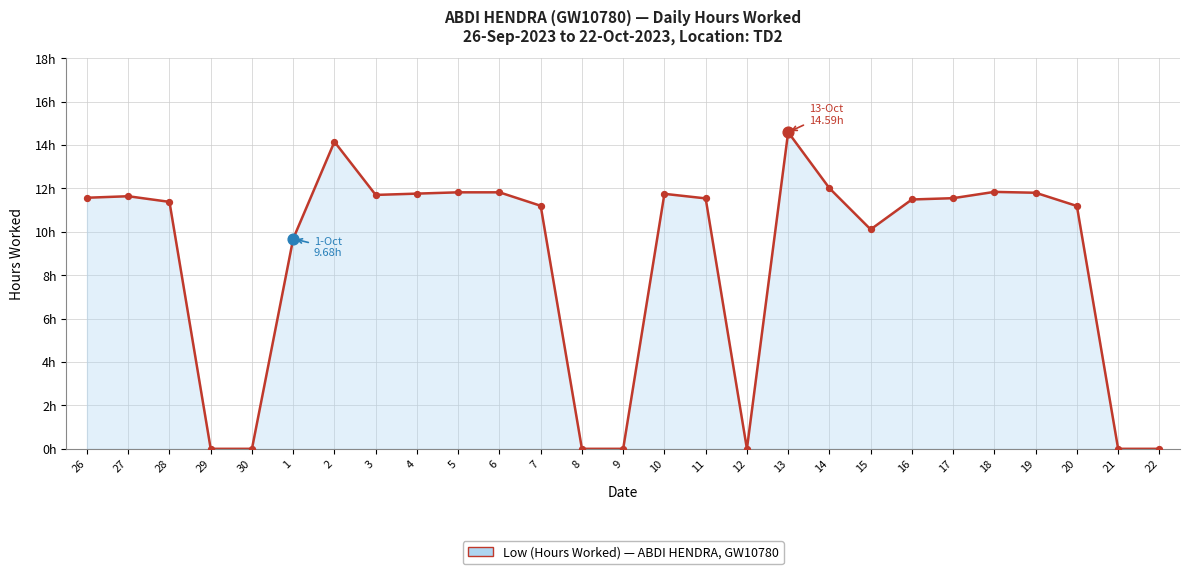

What is the change in value from 30 to 1?

+9.7